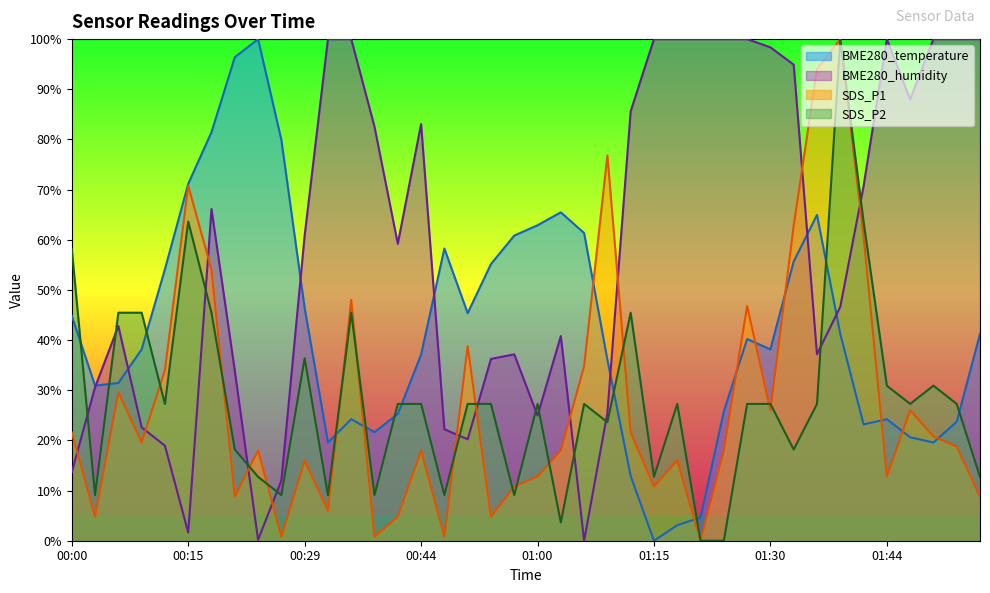

Which series changed the most between 00:12 and 01:18?

BME280_humidity